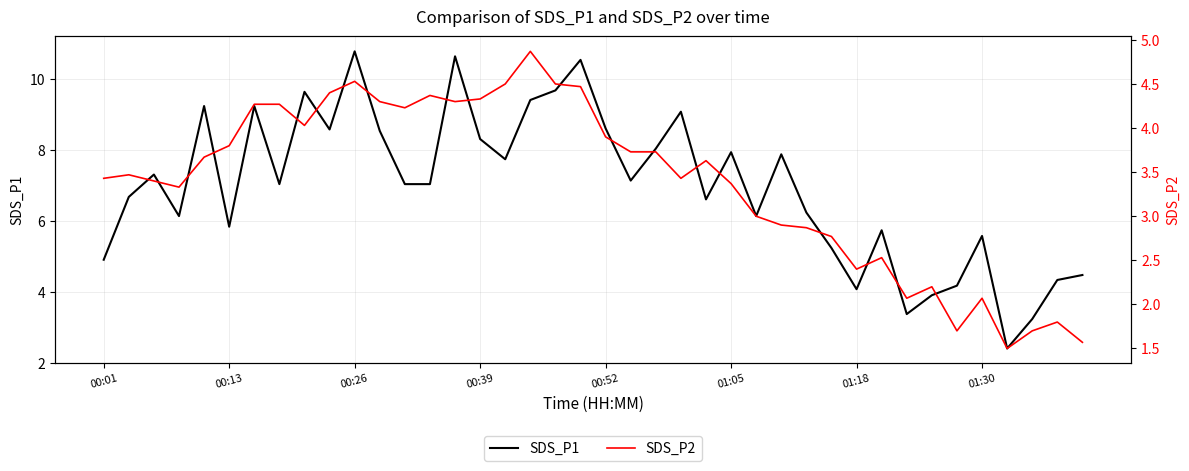

Is it true that SDS_P1 equals 16.9 at 00:26?

False